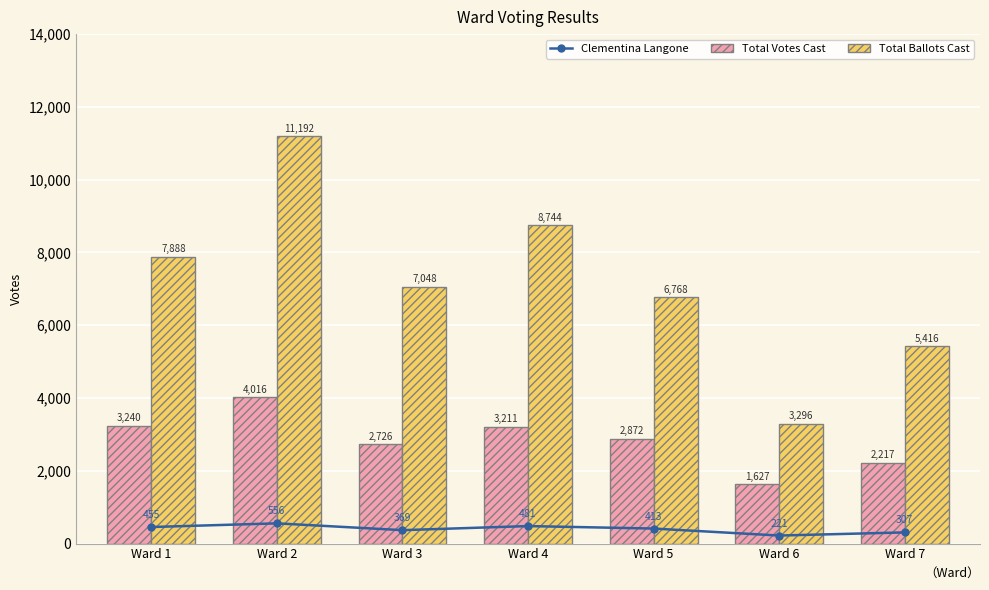

Which series has the largest range (max minus min)?

Total Ballots Cast